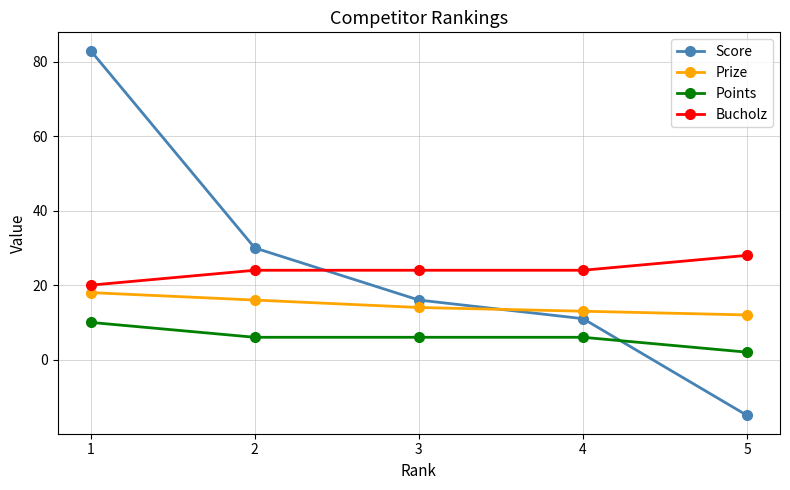

What is the difference between the maximum and minimum values in the Points series?

8